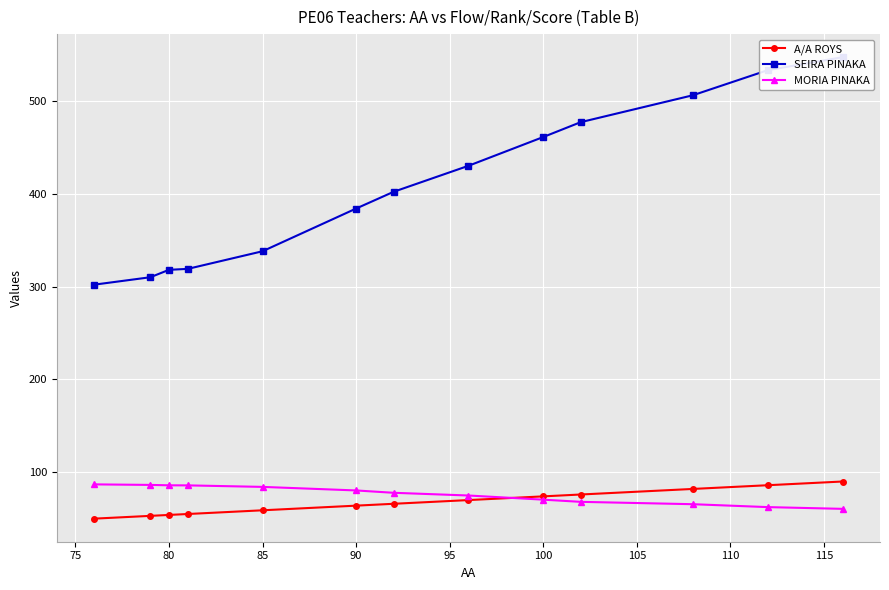

What is the difference between the second highest and second lowest values in the A/A ROYS series?

33.0